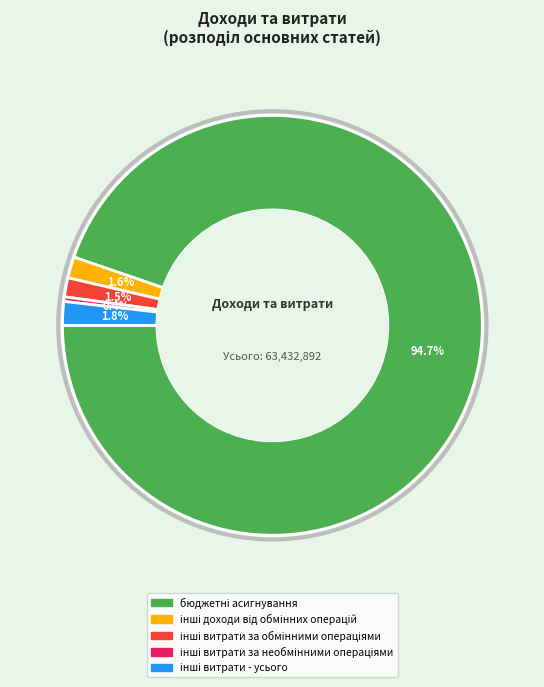

Is there any slice that represents more than half of the pie?

Yes